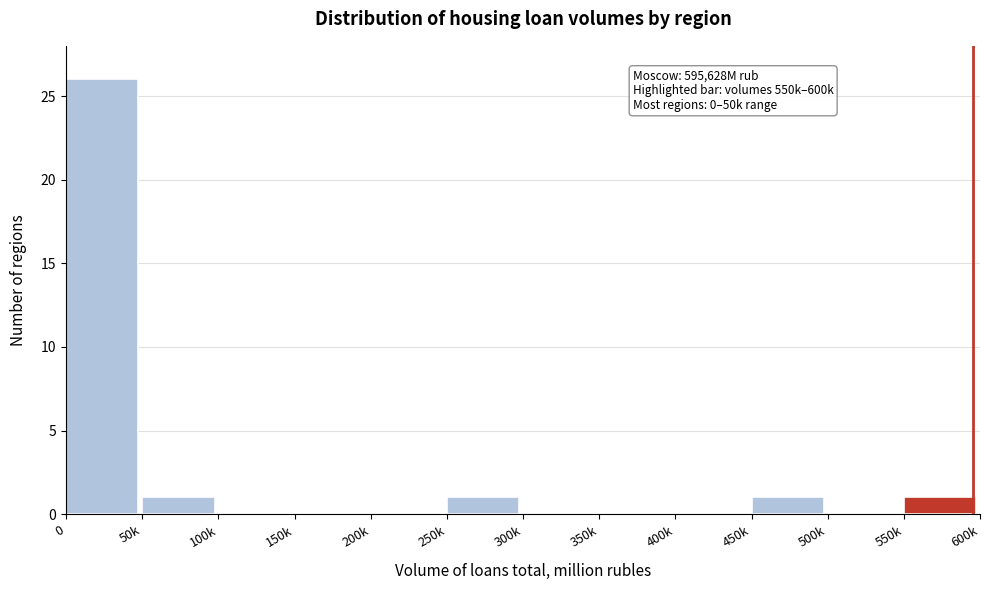

Reading left to right, what are all the values shown in this chart?

0=26	50k=1	100k=0	150k=0	200k=0	250k=1	300k=0	350k=0	400k=0	450k=1	500k=0	550k=1